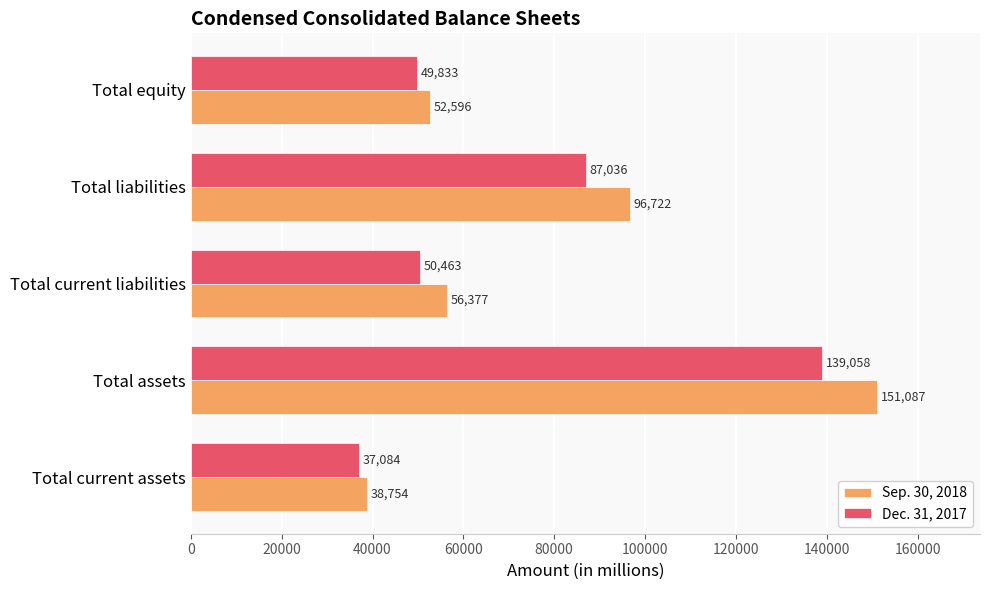

Which category has the highest value in the Dec. 31, 2017 series?

Total assets